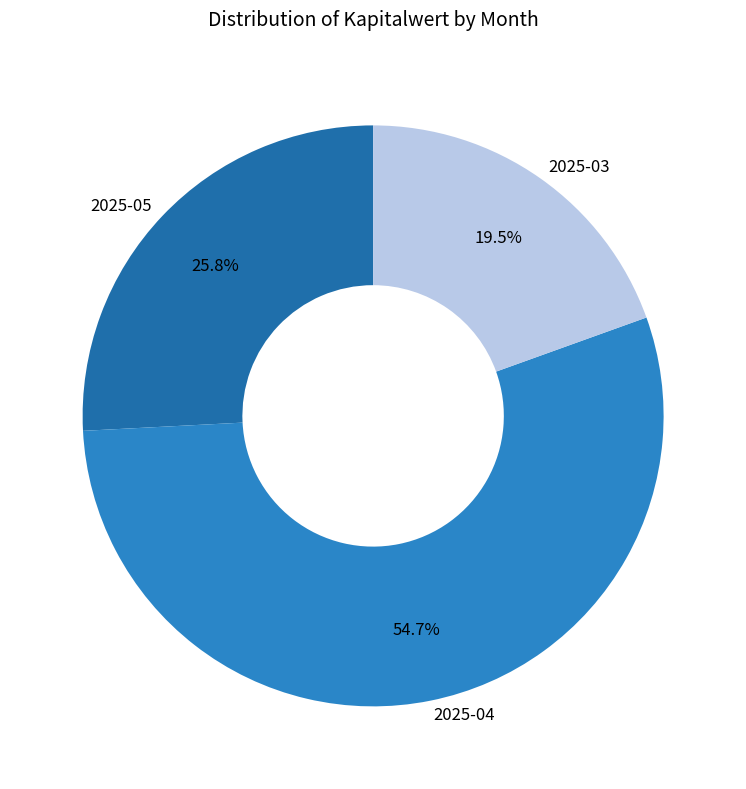

What is the ratio of the value at 2025-05 to the value at 2025-03?

1.3